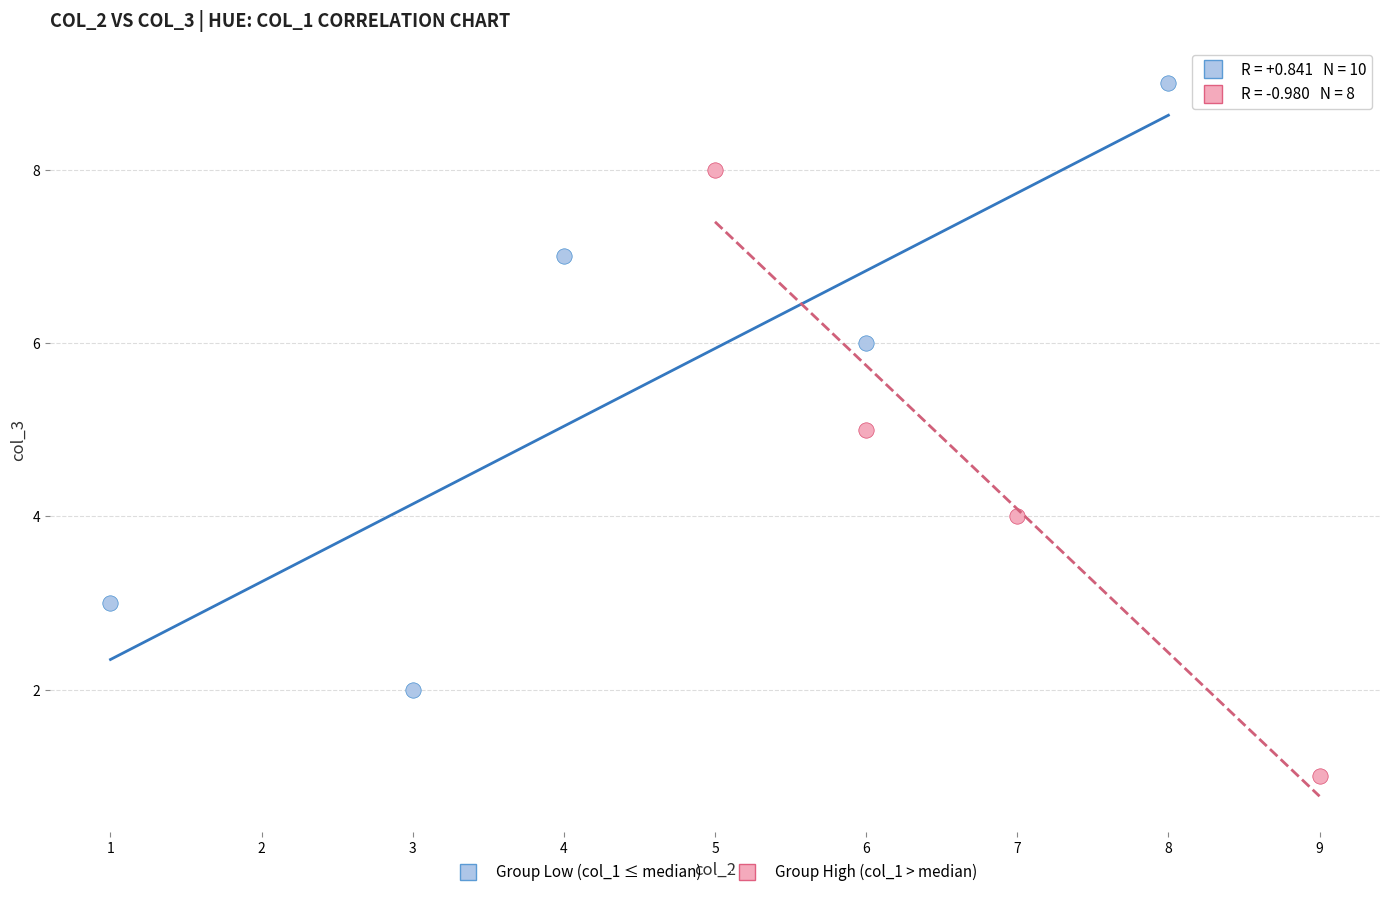

What are all the series names shown in the legend?

Group Low (col_1 ≤ median), Group High (col_1 > median)